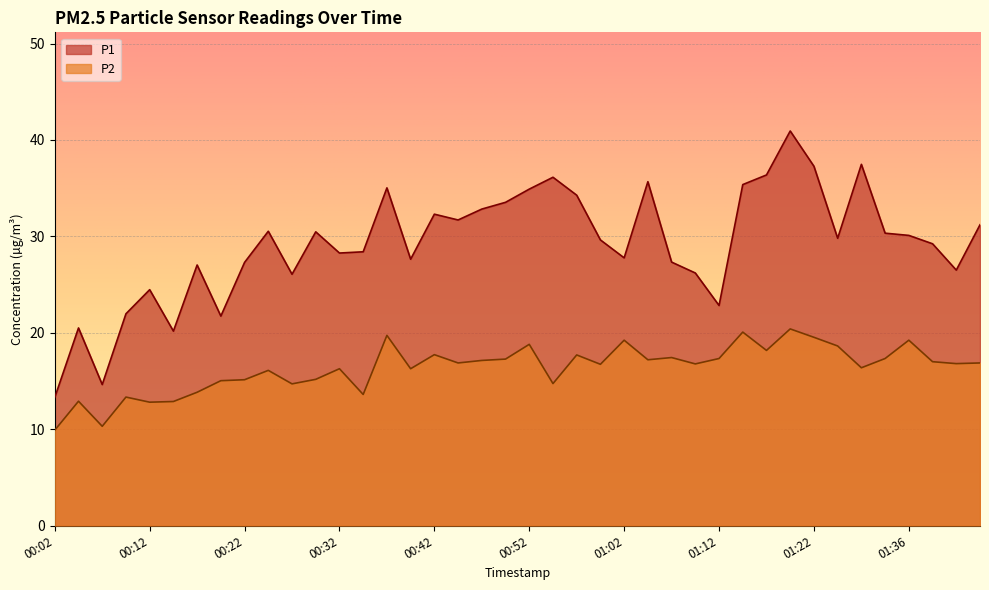

Reading left to right, transcribe all the data shown in this chart.

P1: 13.3	20.5	14.6	22.0	24.5	20.2	27.0	21.7	27.3	30.5	26.1	30.5	28.3	28.4	35.0	27.6	32.3	31.7	32.8	33.5	34.9	36.1	34.3	29.6	27.8	35.7	27.3	26.2	22.8	35.4	36.4	40.9	37.3	29.8	37.5	30.3	30.1	29.2	26.5	31.2
P2: 9.9	12.9	10.3	13.3	12.8	12.9	13.8	15.0	15.1	16.1	14.7	15.2	16.3	13.6	19.7	16.3	17.7	16.9	17.1	17.3	18.8	14.7	17.7	16.7	19.2	17.2	17.4	16.8	17.3	20.1	18.2	20.4	19.5	18.6	16.4	17.3	19.2	17.0	16.8	16.9